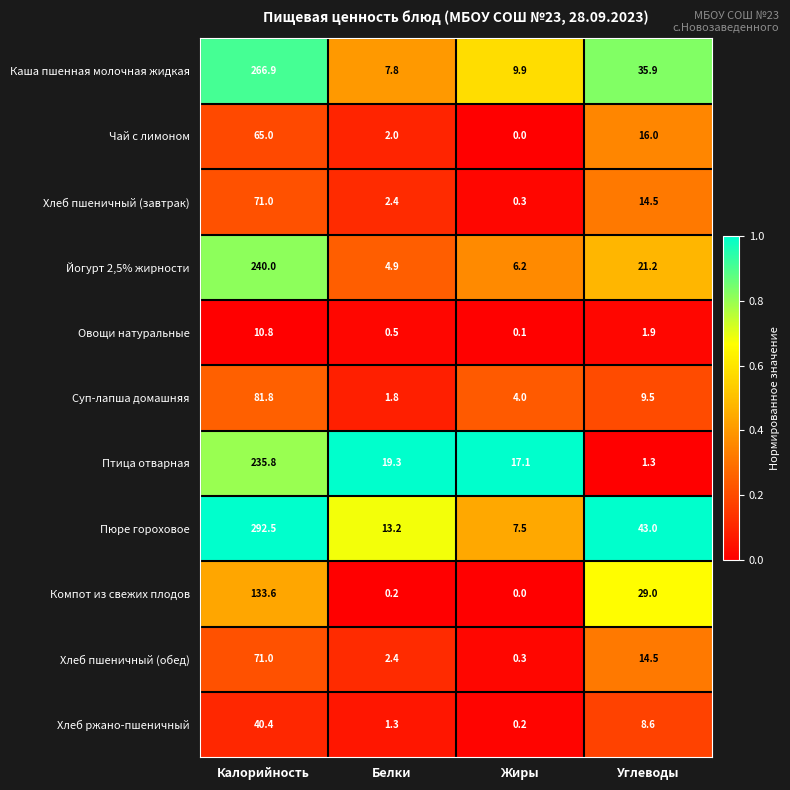

Which series has the widest spread of values?

Пюре гороховое